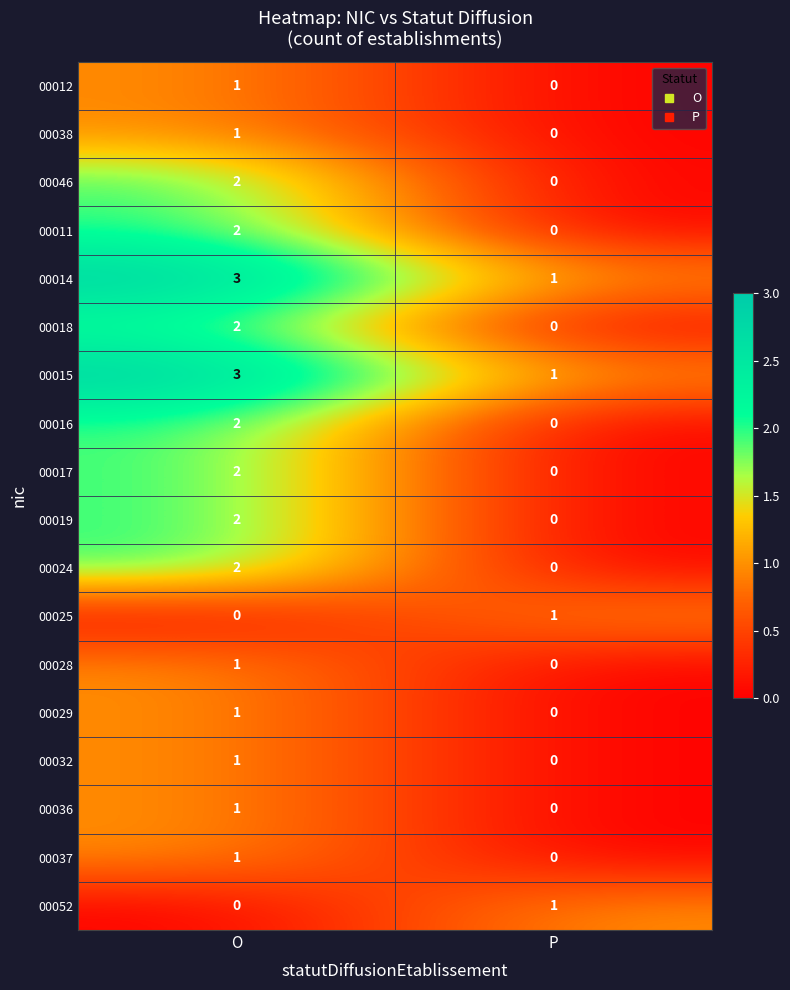

Which category has the highest value across all series?

O